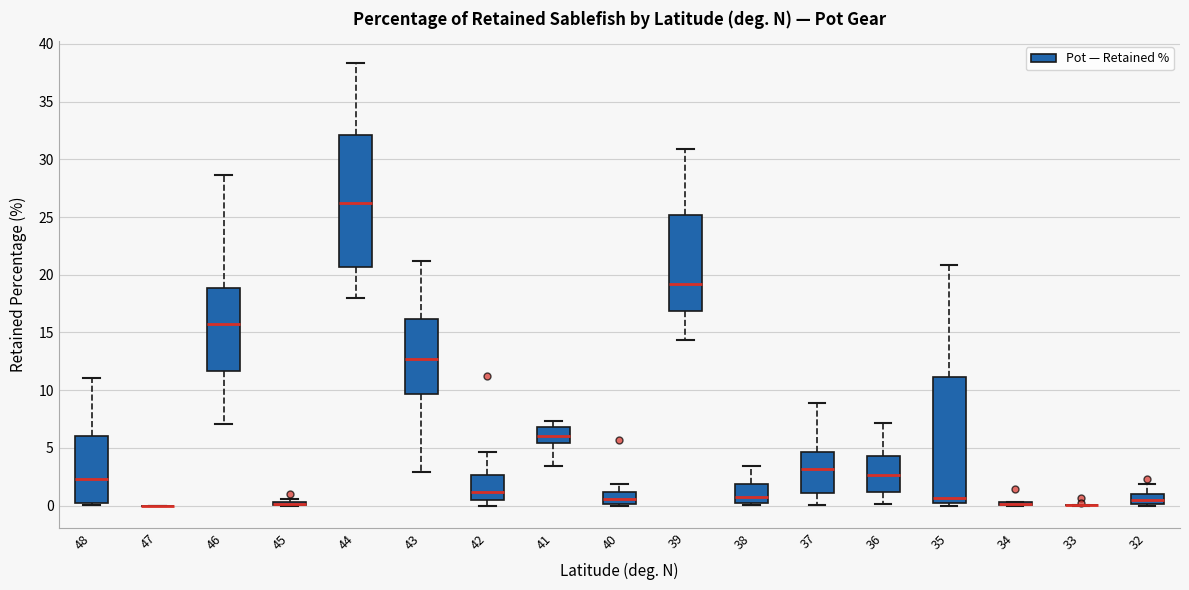

Reading left to right, read every box against the y-axis: the position of its median line, the range the box covers, and the ends of its whiskers. The values are not printed on the chart, so give them approximately, as read against the axis.

48: median 2.5, box 0.0 to 6.0, whiskers 0.0 (just below the box's lower edge) to 11.0
47: box collapsed to a line at 0.0, whiskers 0.0 to 0.0
46: median 16.0, box 11.5 to 19.0, whiskers 7.0 to 28.5
45: box collapsed to a line at 0.0, whiskers 0.0 to 0.5
44: median 26.0, box 20.5 to 32.0, whiskers 18.0 to 38.5
43: median 12.5, box 9.5 to 16.0, whiskers 3.0 to 21.0
42: median 1.0, box 0.5 to 2.5, whiskers 0.0 to 4.5
41: median 6.0, box 5.5 to 7.0, whiskers 3.5 to 7.5
40: median 0.5, box 0.0 to 1.0, whiskers 0.0 to 2.0
39: median 19.0, box 17.0 to 25.0, whiskers 14.5 to 31.0
38: median 0.5, box 0.0 to 2.0, whiskers 0.0 (just below the box's lower edge) to 3.5
37: median 3.0, box 1.0 to 4.5, whiskers 0.0 to 9.0
36: median 2.5, box 1.0 to 4.5, whiskers 0.0 to 7.0
35: median 0.5, box 0.0 to 11.0, whiskers 0.0 (just below the box's lower edge) to 21.0
34: box collapsed to a line at 0.0, whiskers 0.0 to 0.5
33: box collapsed to a line at 0.0, whiskers 0.0 to 0.0
32: median 0.5, box 0.0 to 1.0, whiskers 0.0 to 2.0